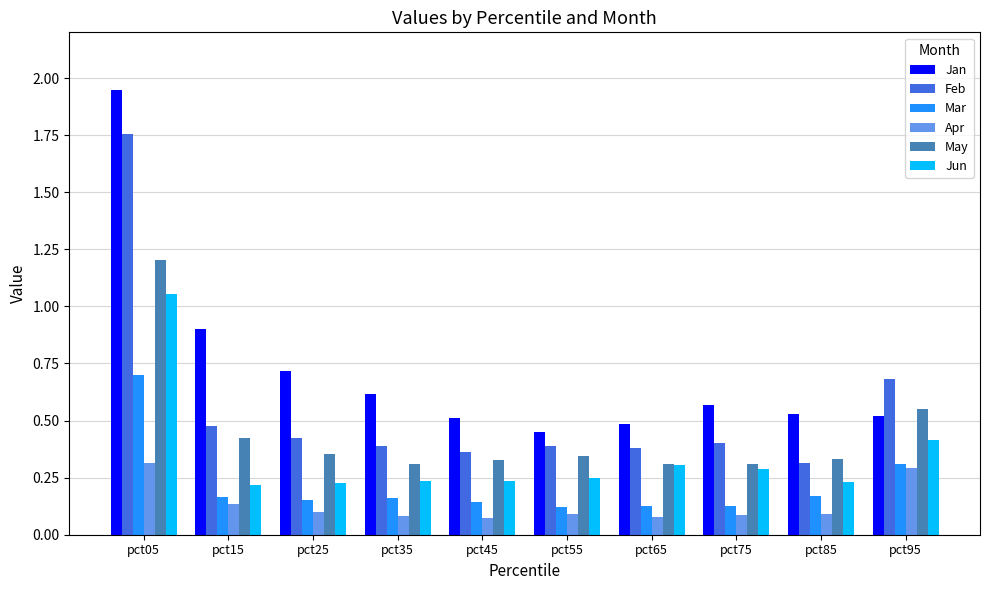

Which series has the largest total across all categories?

Jan